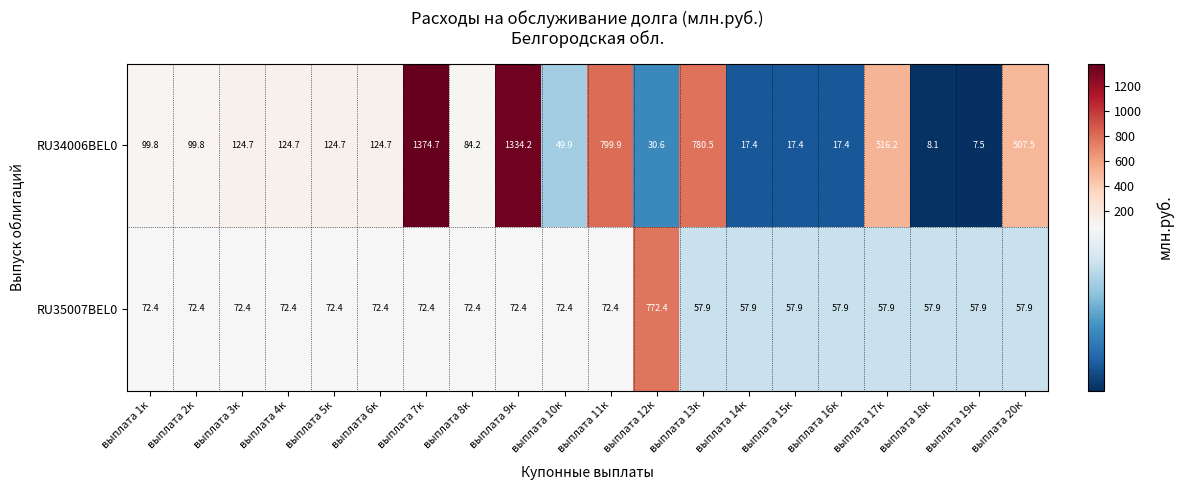

At how many categories does at least one series exceed 770?

5